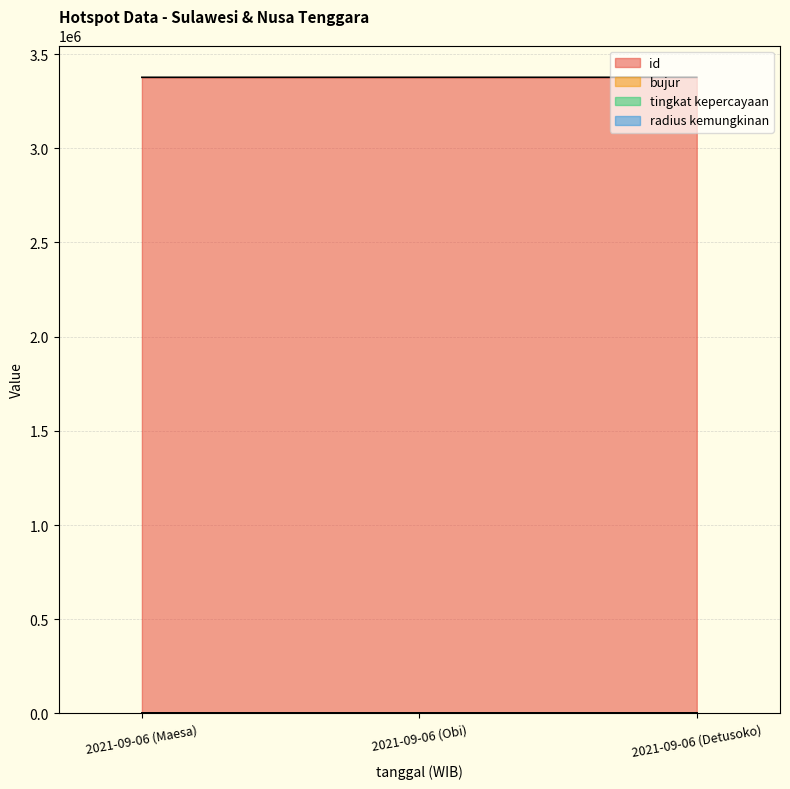

How many lines are shown in the chart?

4